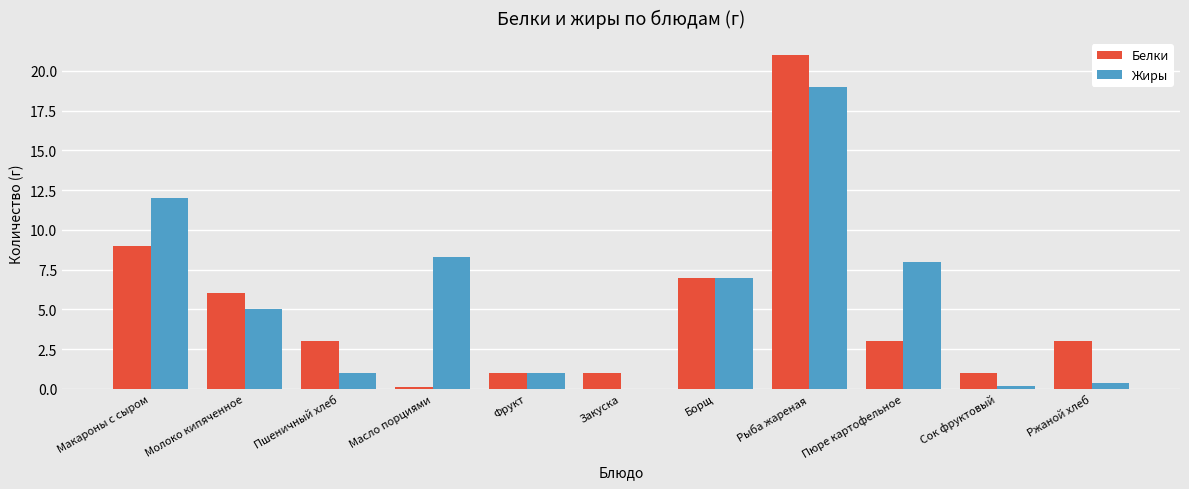

Between Масло порциями and Рыба жареная, which series saw the biggest shift?

Белки